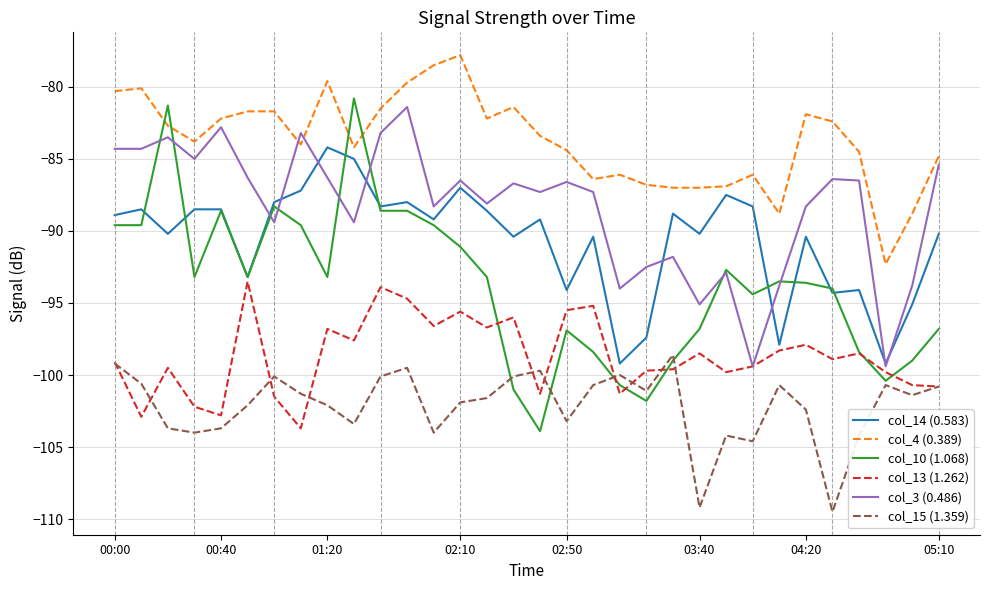

List the series in order of their peak value, highest first.

col_4 (0.389), col_10 (1.068), col_3 (0.486), col_14 (0.583), col_13 (1.262), col_15 (1.359)